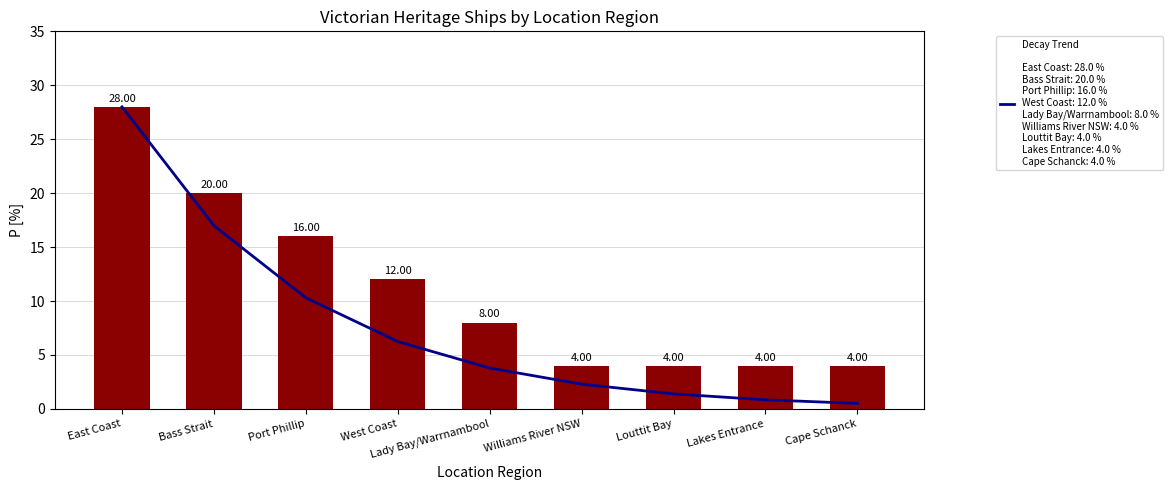

What is the difference between the maximum and minimum values in the Decay Trend series?

27.5